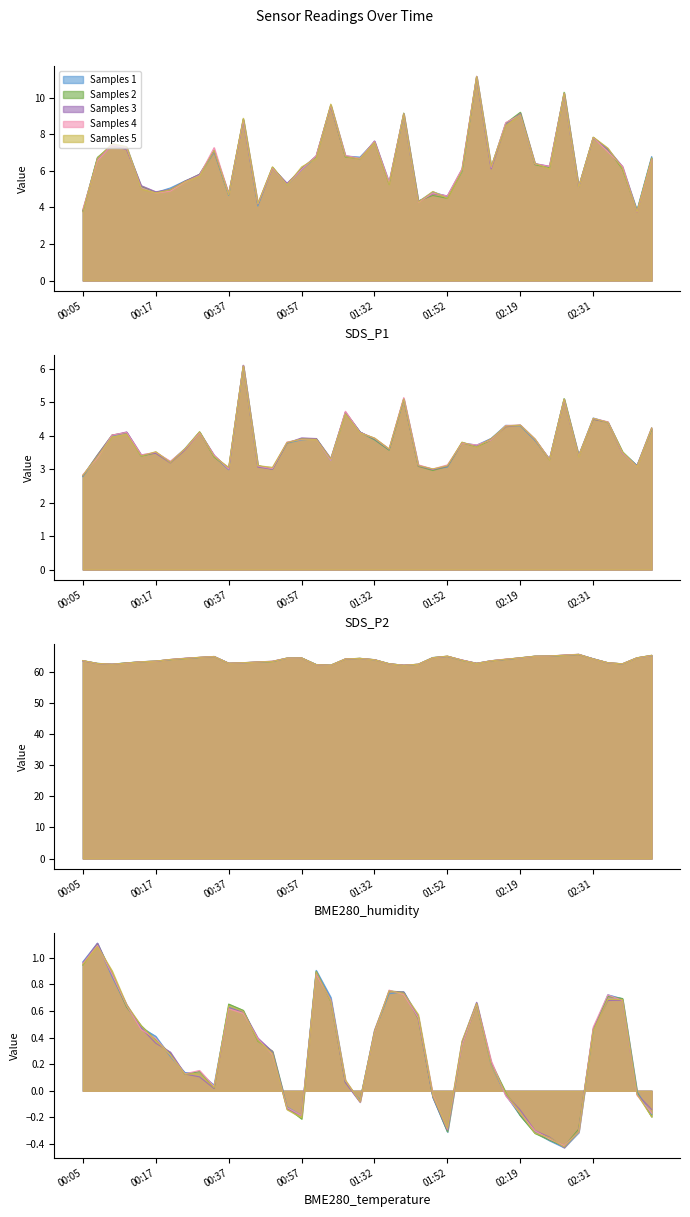

How many interior local valleys does the BME280_humidity series have?

6